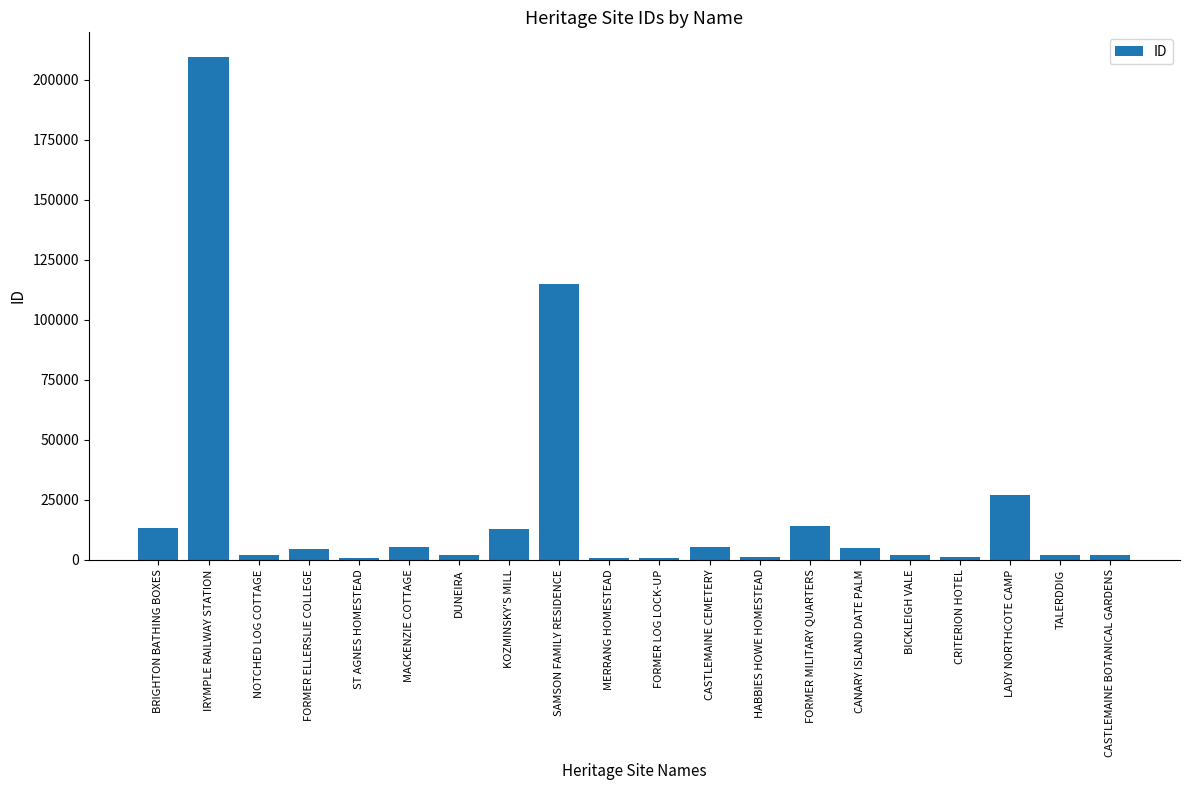

Read the value at MERRANG HOMESTEAD, to the nearest 100.

600